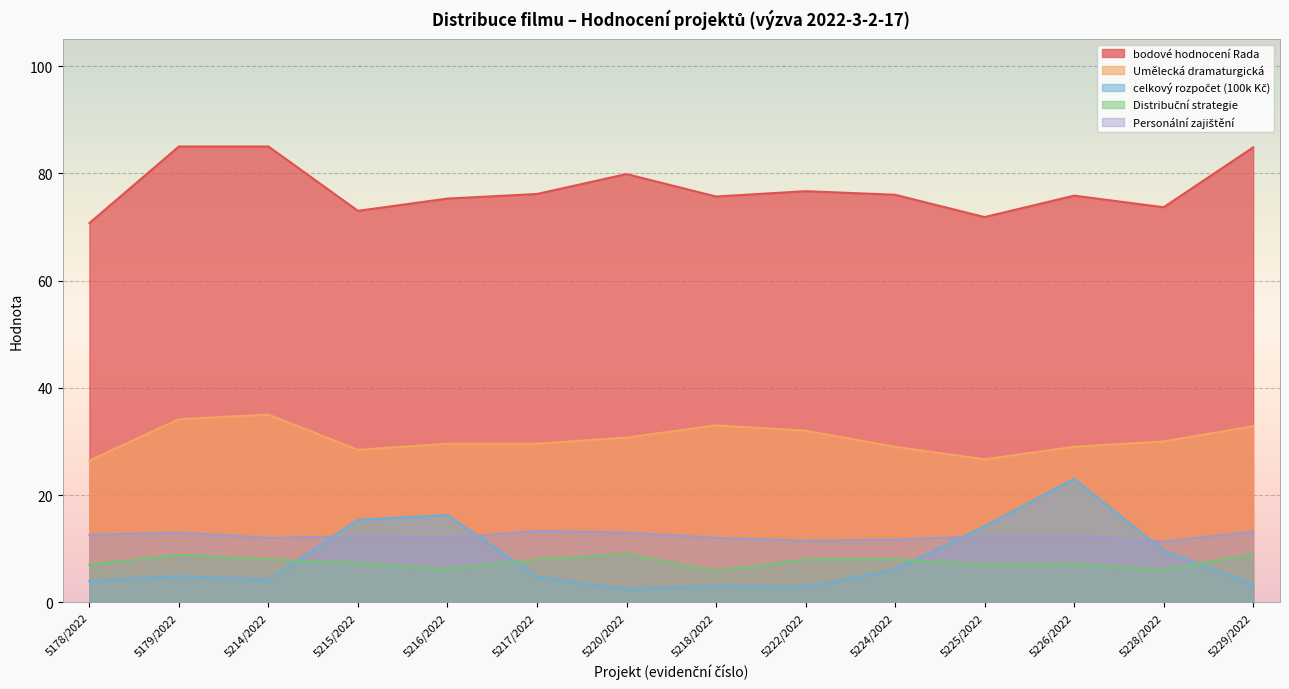

Which category has the highest value across all series?

5179/2022